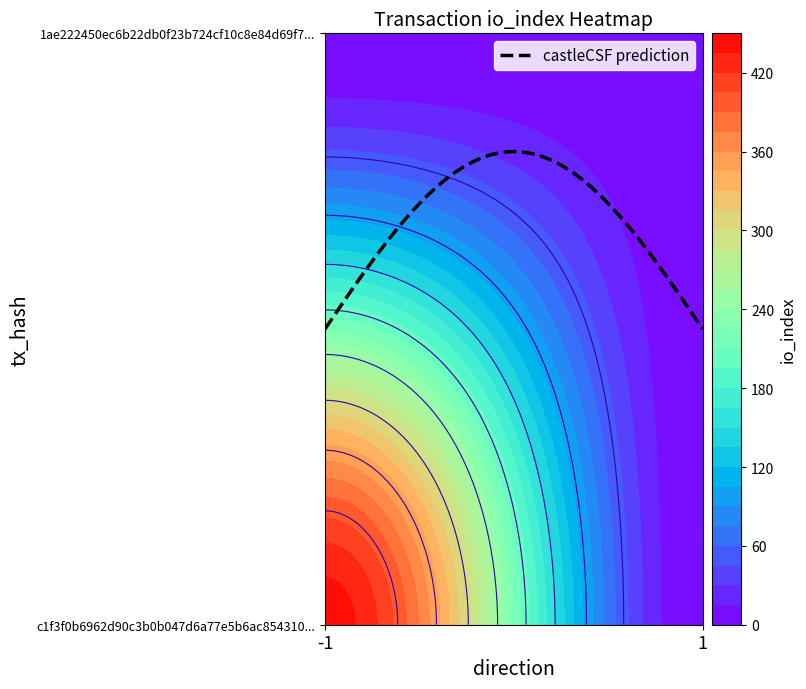

Reading left to right, transcribe all the data shown in this chart.

c1f3f0b6962d90c3b0b047d6a77e5b6ac854310: direction=-1	io_index=443
1ae222450ec6b22db0f23b724cf10c8e84d69f7: direction=1	io_index=3